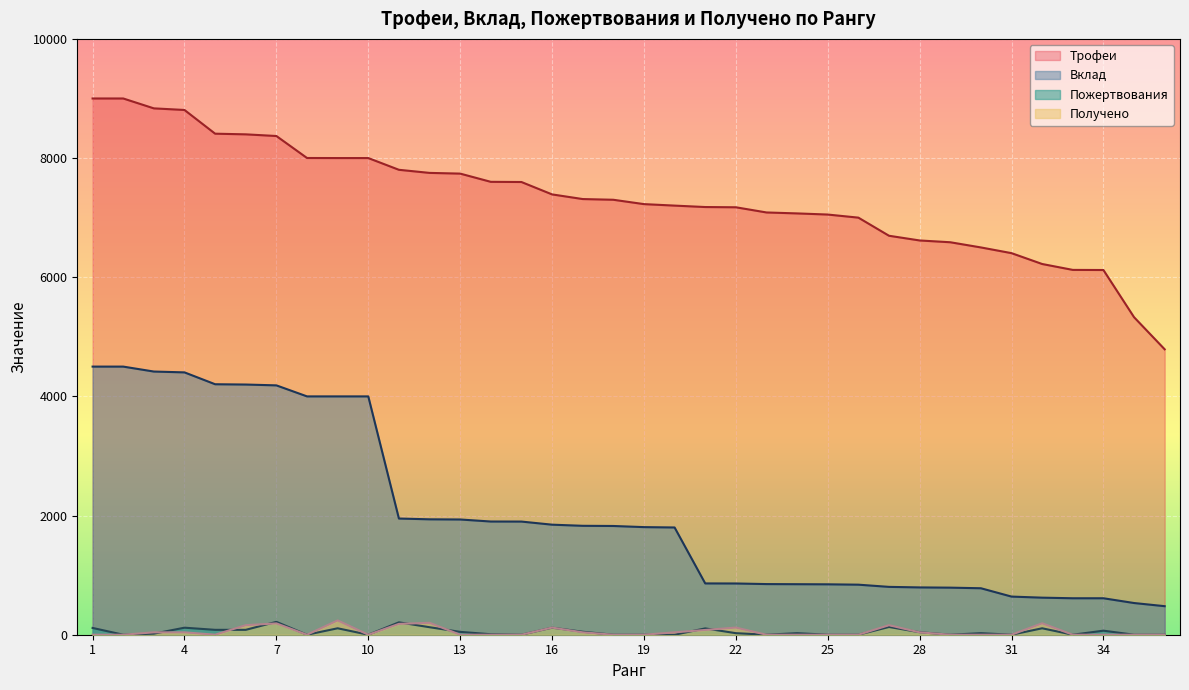

Reading left to right, extract all data points from this chart.

Трофеи: 9000	9000	8834	8807	8409	8398	8370	8001	8000	8000	7803	7751	7739	7601	7598	7390	7312	7300	7227	7202	7178	7174	7087	7071	7052	7000	6696	6617	6587	6500	6404	6222	6123	6121	5329	4790
Вклад: 4500	4500	4417	4403	4204	4199	4185	4000	4000	4000	1950	1937	1934	1900	1899	1847	1828	1825	1806	1800	861	860	850	848	846	840	803	794	790	780	640	622	612	612	532	479
Пожертвования: 114	0	18	118	82	82	216	0	108	0	208	126	48	8	0	118	50	0	0	0	106	26	0	26	0	0	130	42	0	26	0	108	0	68	0	0
Получено: 0	0	40	40	0	160	190	0	240	0	182	200	0	0	0	120	40	0	0	40	80	120	0	0	0	0	160	40	0	0	0	192	0	0	0	0